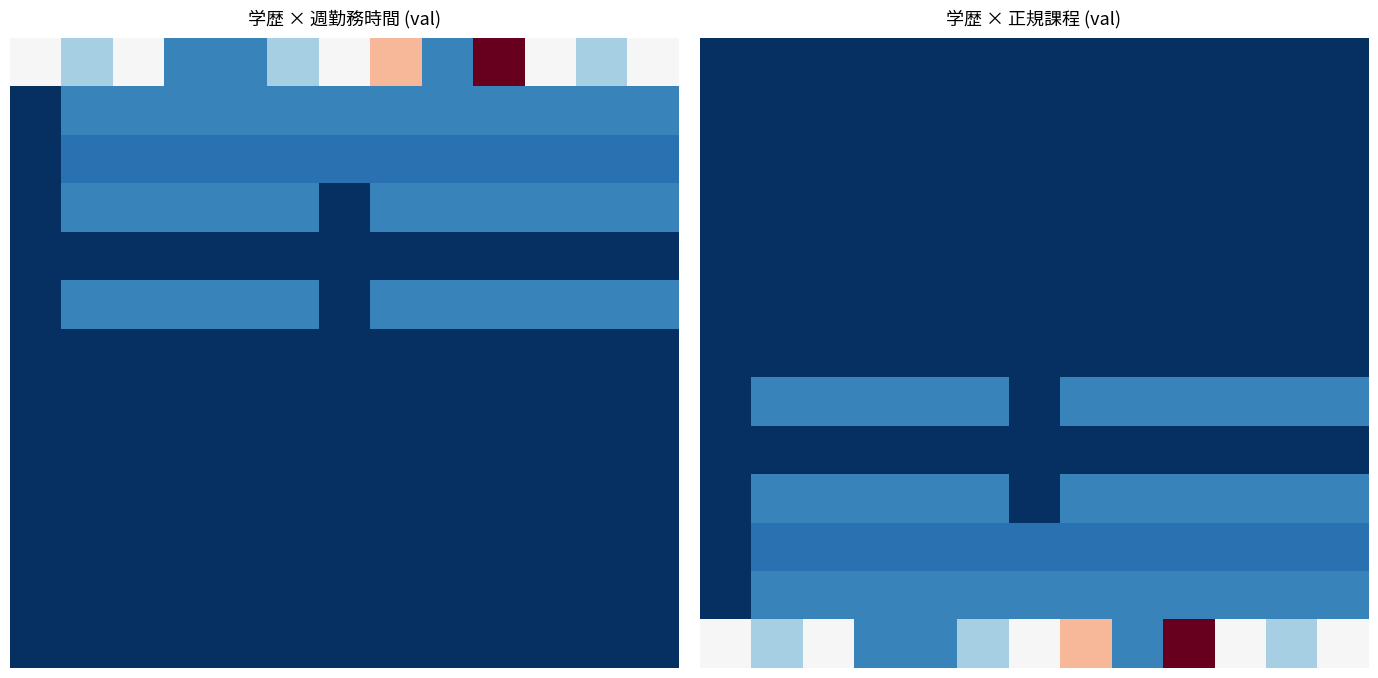

At which category is the sum across all series the highest?

9